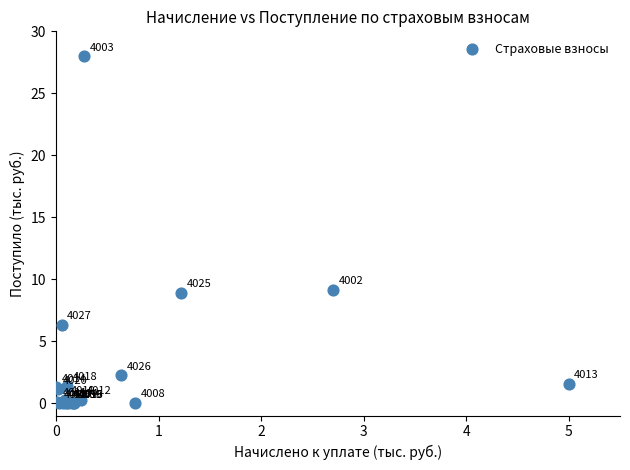

What Y value in the scatter plot is closest to 14?

9.1